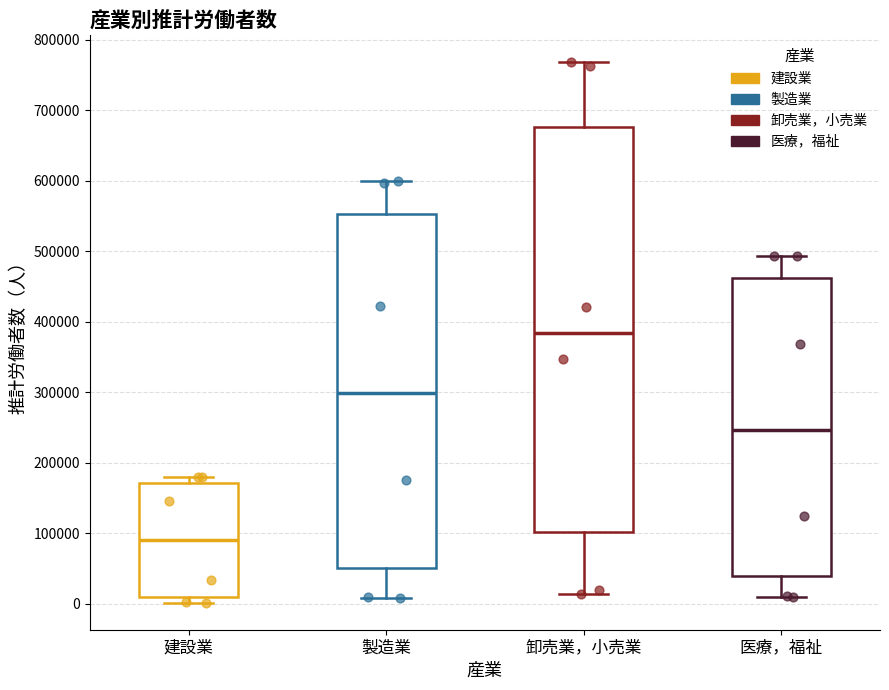

Reading left to right, read every box against the y-axis: the position of its median line, the range the box covers, and the ends of its whiskers. The values are not printed on the chart, so give them approximately, as read against the axis.

建設業: median 90000, box 10000 to 170000, whiskers 0 to 180000
製造業: median 300000, box 50000 to 550000, whiskers 10000 to 600000
卸売業，小売業: median 380000, box 100000 to 680000, whiskers 10000 to 770000
医療，福祉: median 250000, box 40000 to 460000, whiskers 10000 to 490000